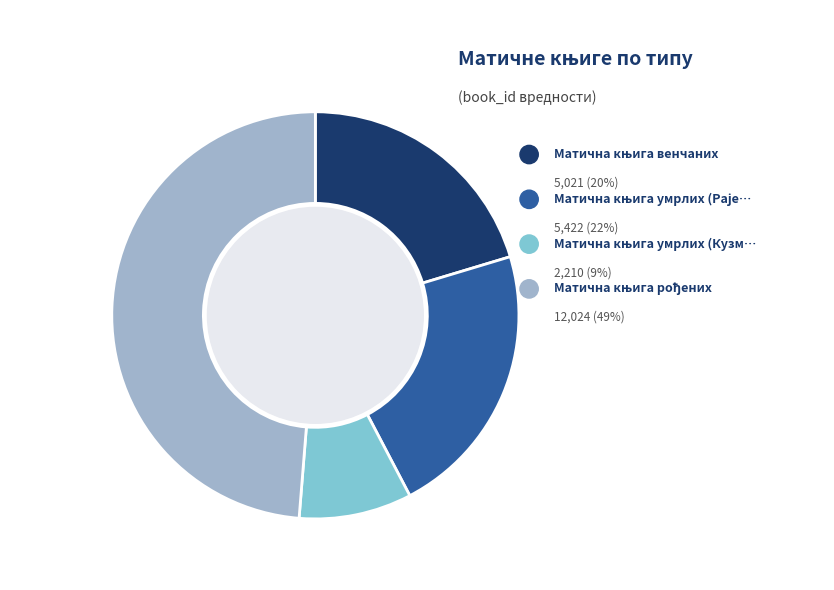

True or false: Матична књига венчаних accounts for 20% of the total.

True